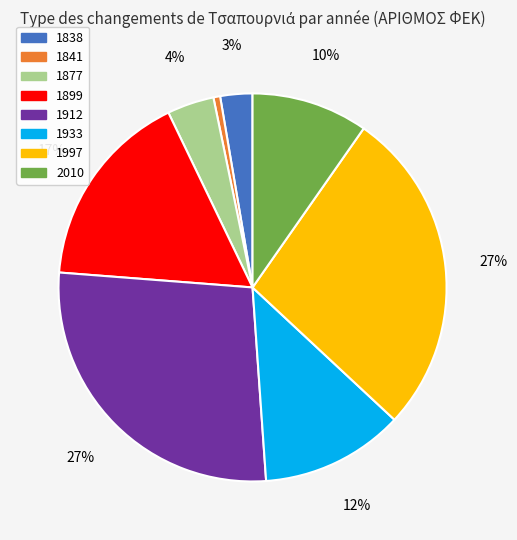

What is the smallest slice in the pie chart?

1841